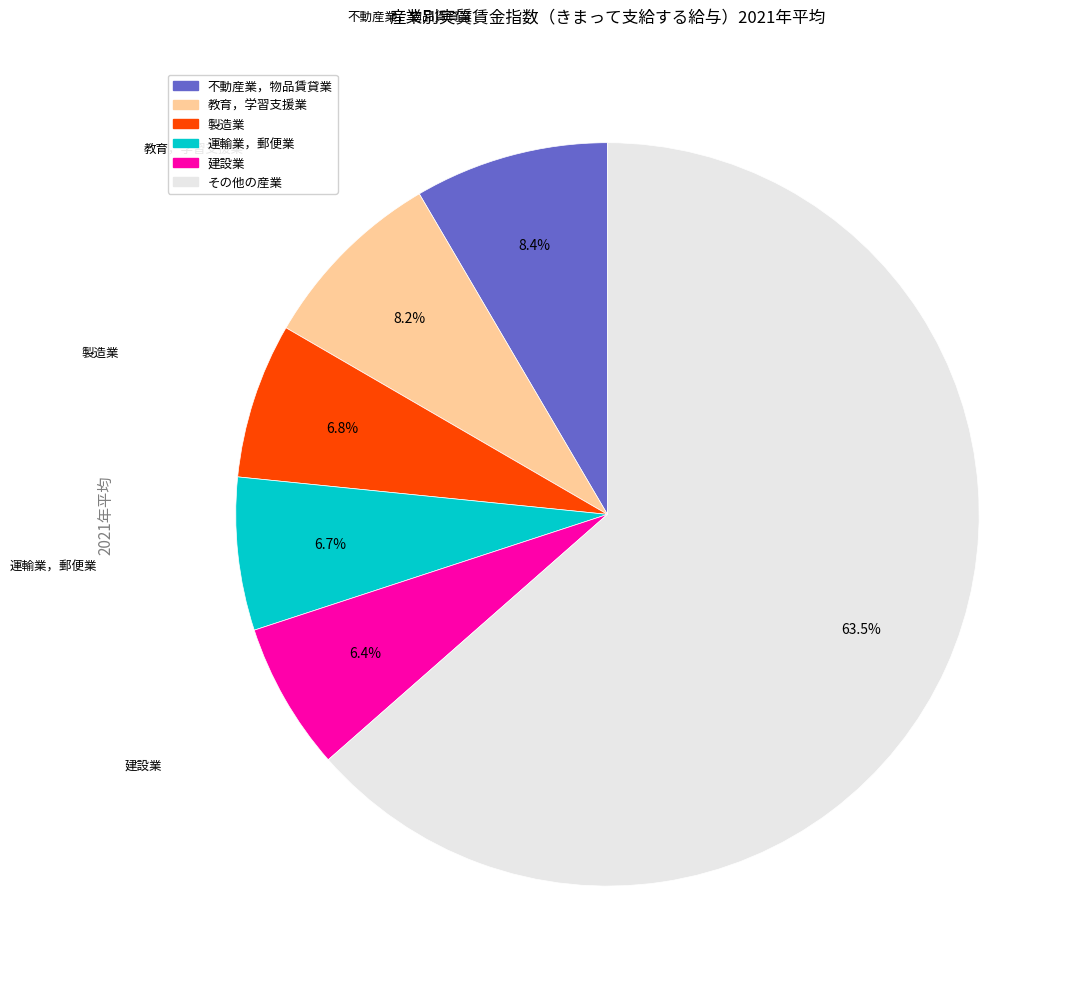

Does any single category account for the majority?

Yes